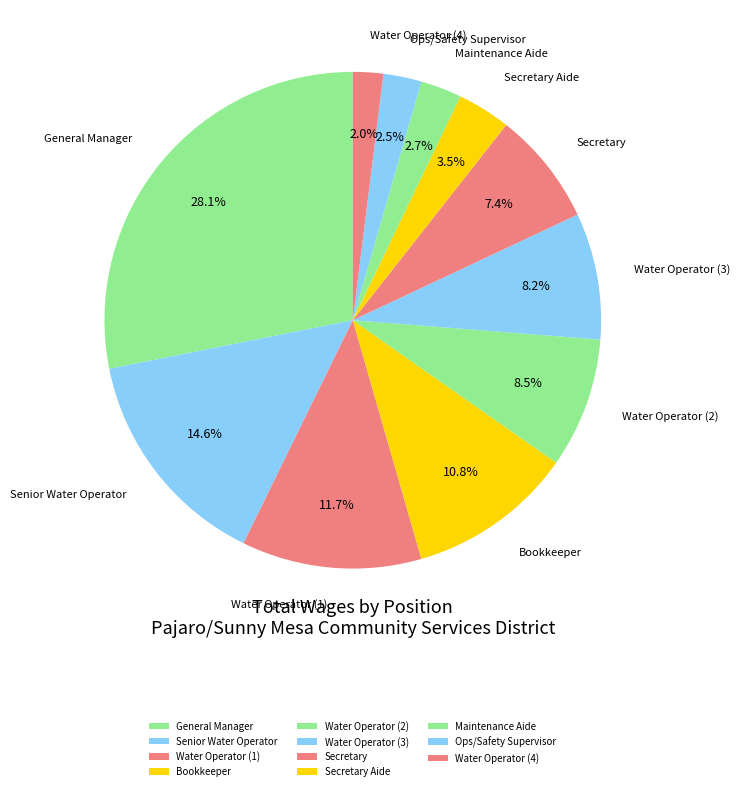

True or false: Secretary Aide accounts for 12% of the total.

False